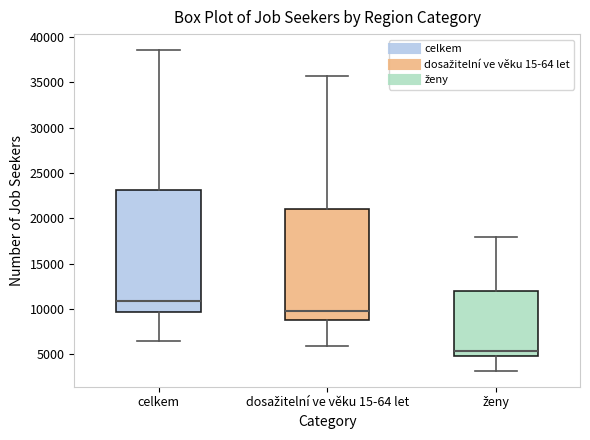

Where is the upper edge of the box for celkem on the y-axis? The values are not printed on the chart, so give them approximately, as read against the axis.

23000